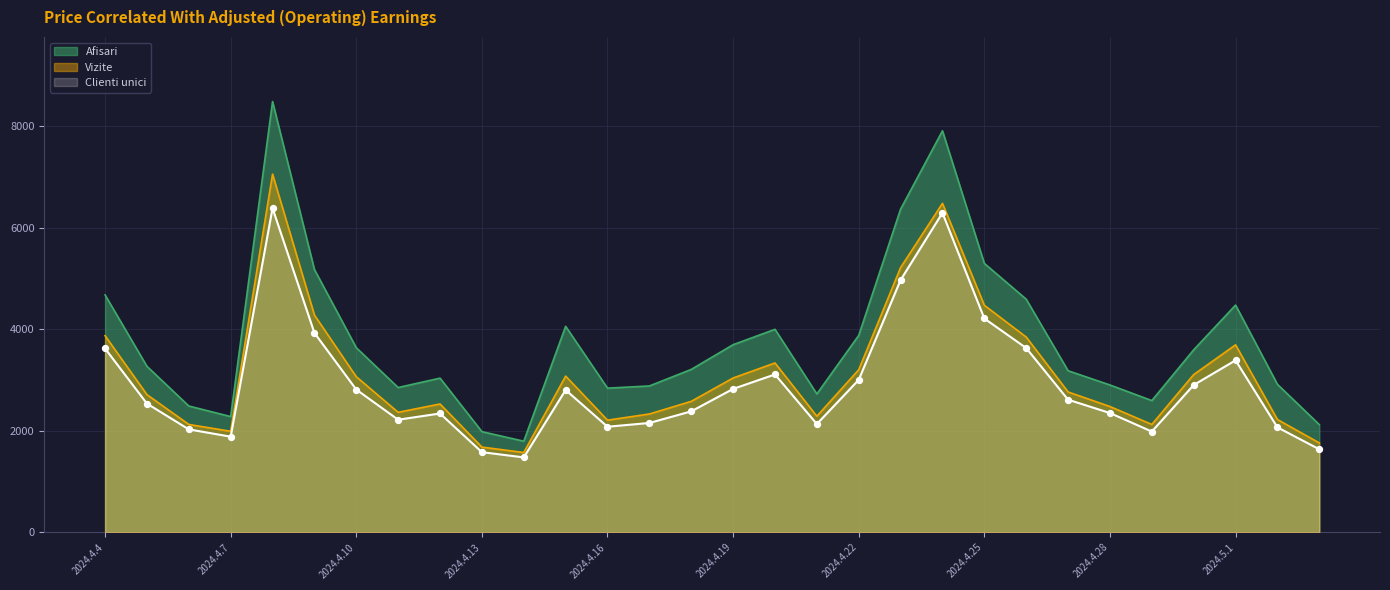

Which series has the largest total across all categories?

Afisari